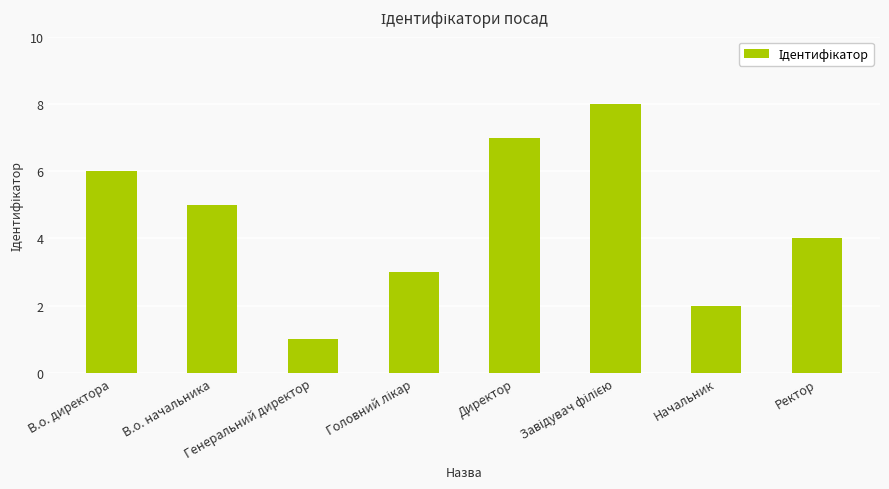

At which label is the value closest to 4?

Ректор